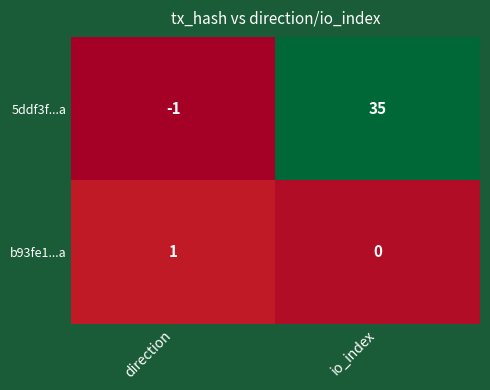

What is the difference between the maximum and minimum values in the 5ddf3f...a series?

36